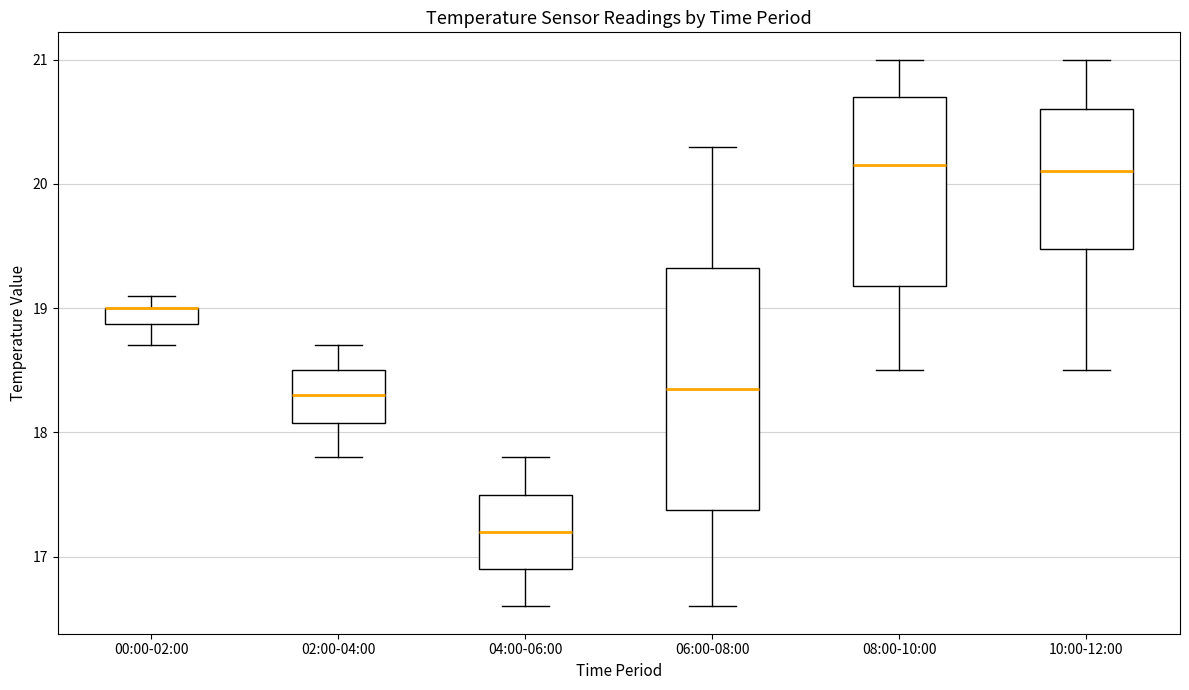

Comparing the boxes themselves (not the whiskers), which one is the tallest?

06:00-08:00